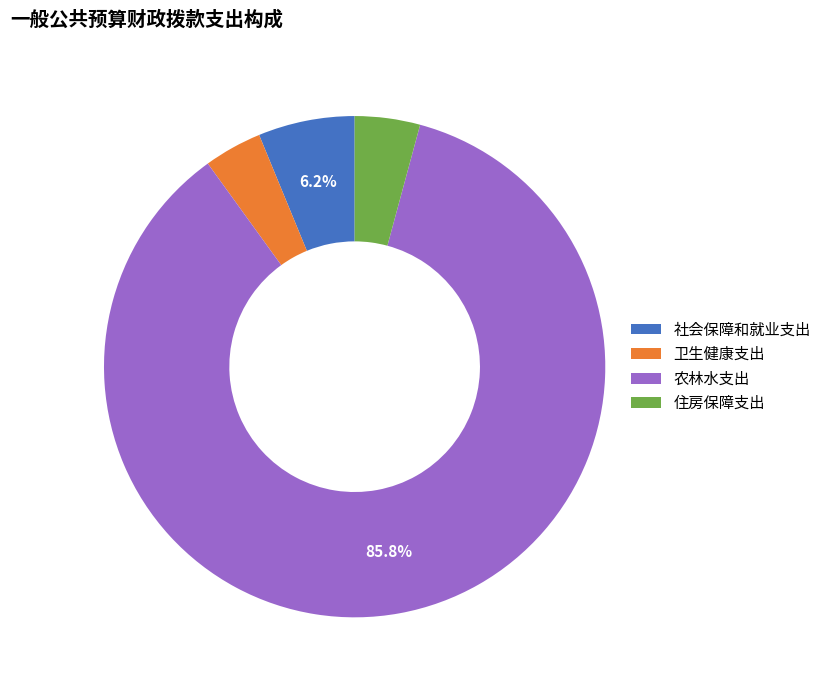

What percentage is the 社会保障和就业支出 slice, to the nearest percent?

6%